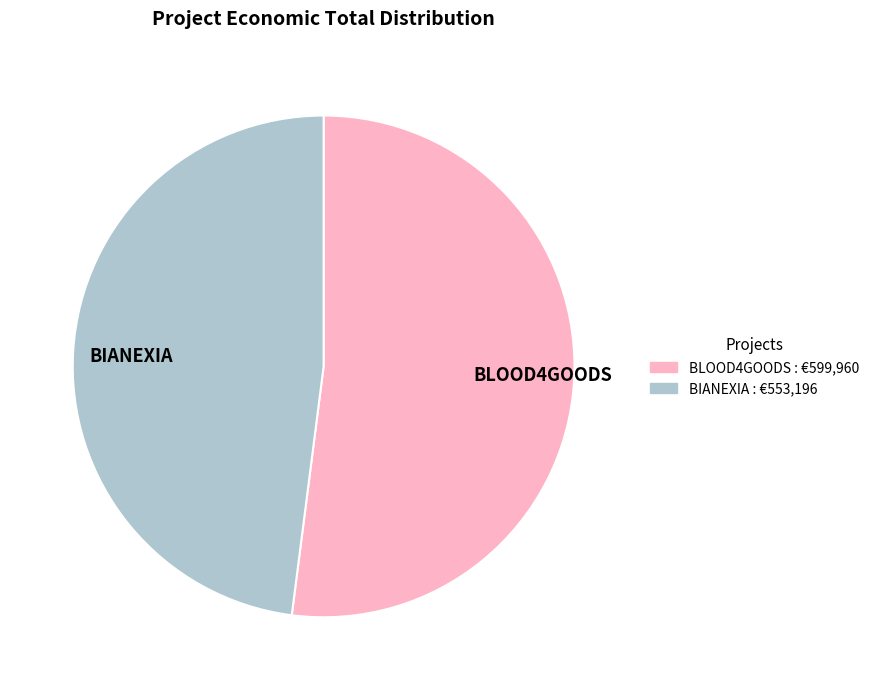

Approximately how many times larger is the value at BLOOD4GOODS compared to BIANEXIA?

1.1